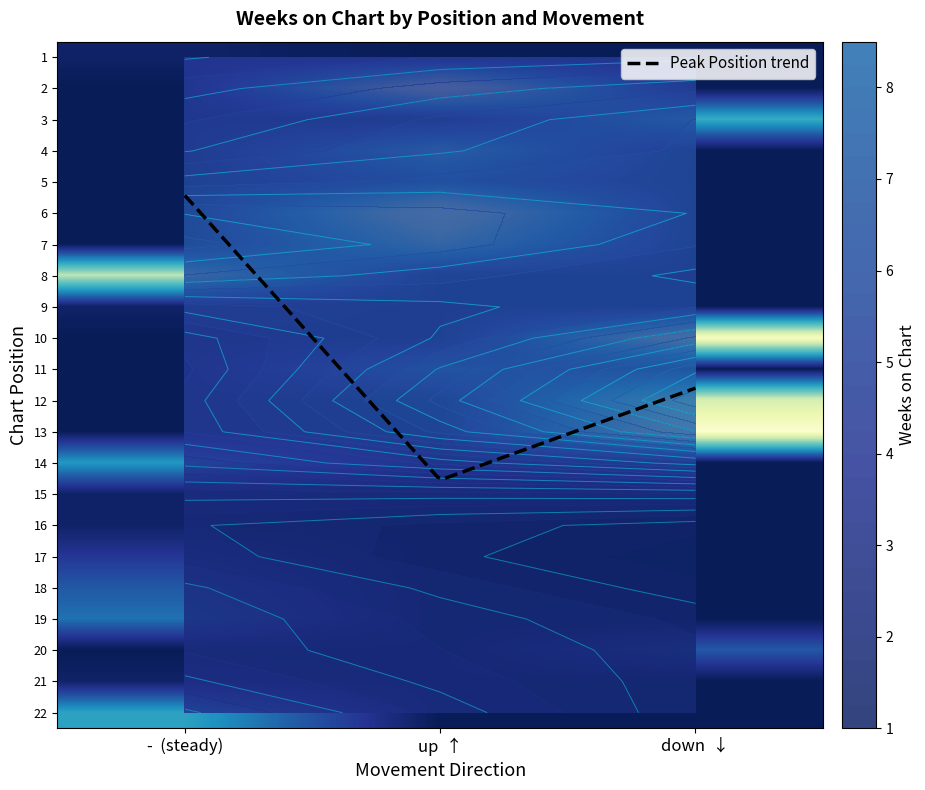

Where does the 3 series first go above 12?

1